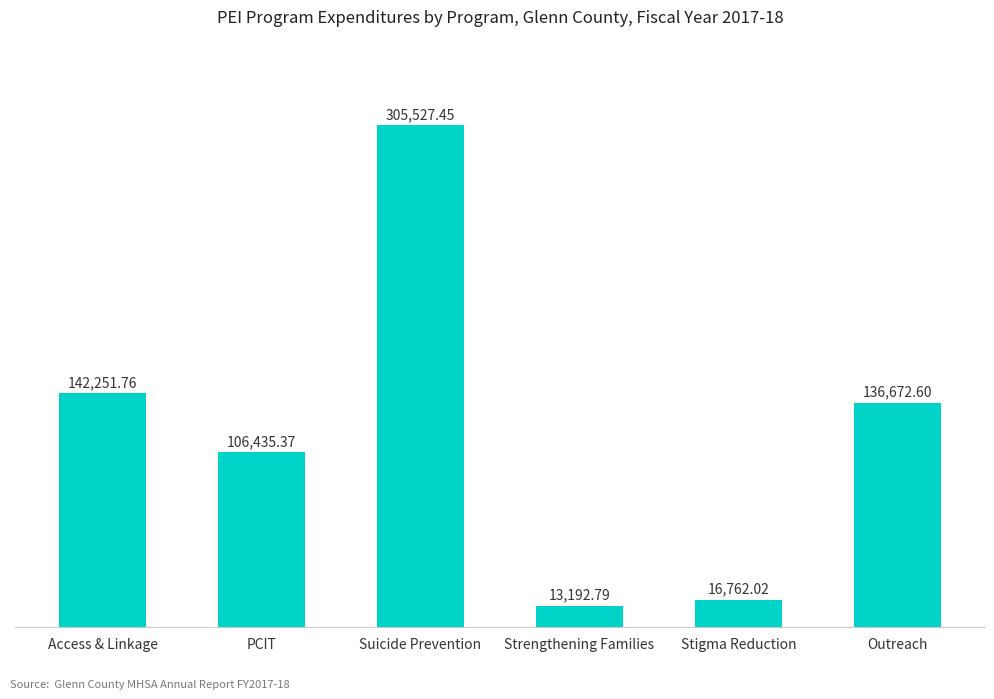

At which label does the data first exceed 136672?

Access & Linkage